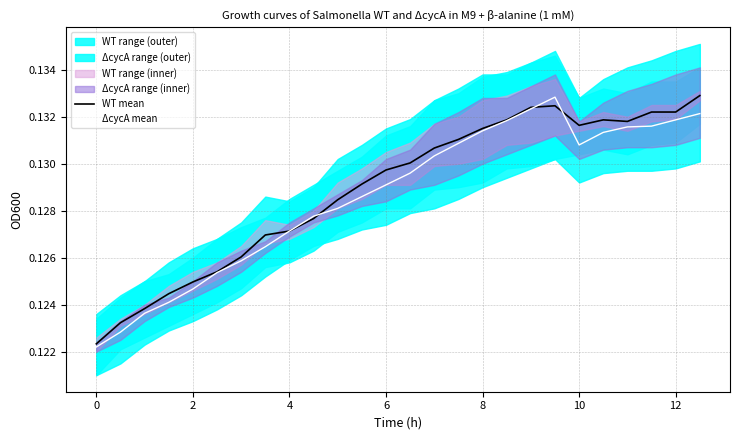

What are all the series names shown in the legend?

WT mean, ΔcycA mean